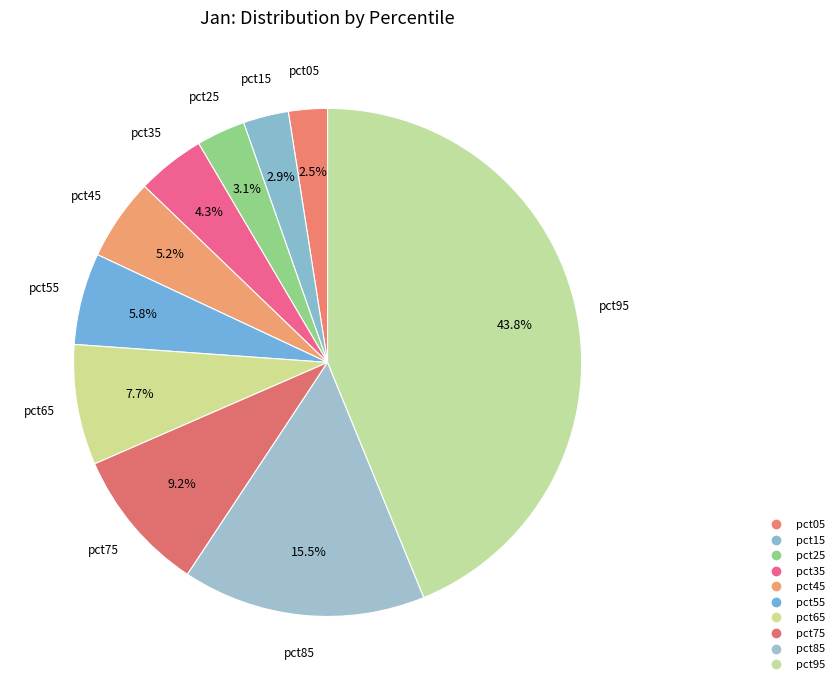

How many slices are in this pie chart?

10